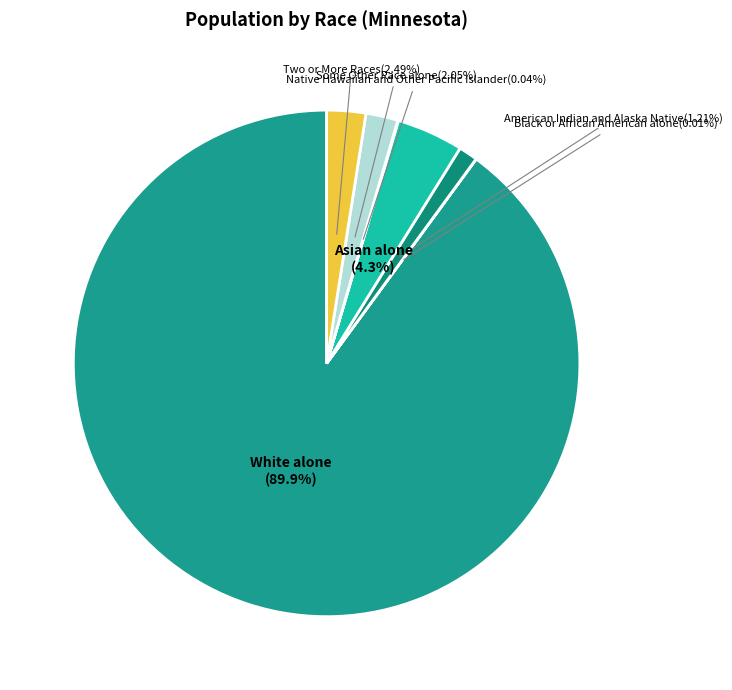

To the nearest percent, what is the difference between the largest and smallest slice percentages?

90%